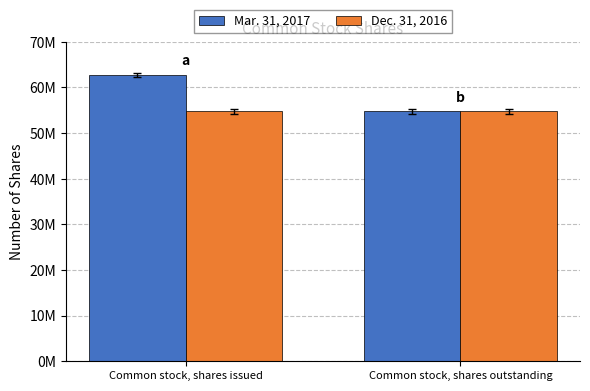

Which series has the widest spread of values?

Mar. 31, 2017